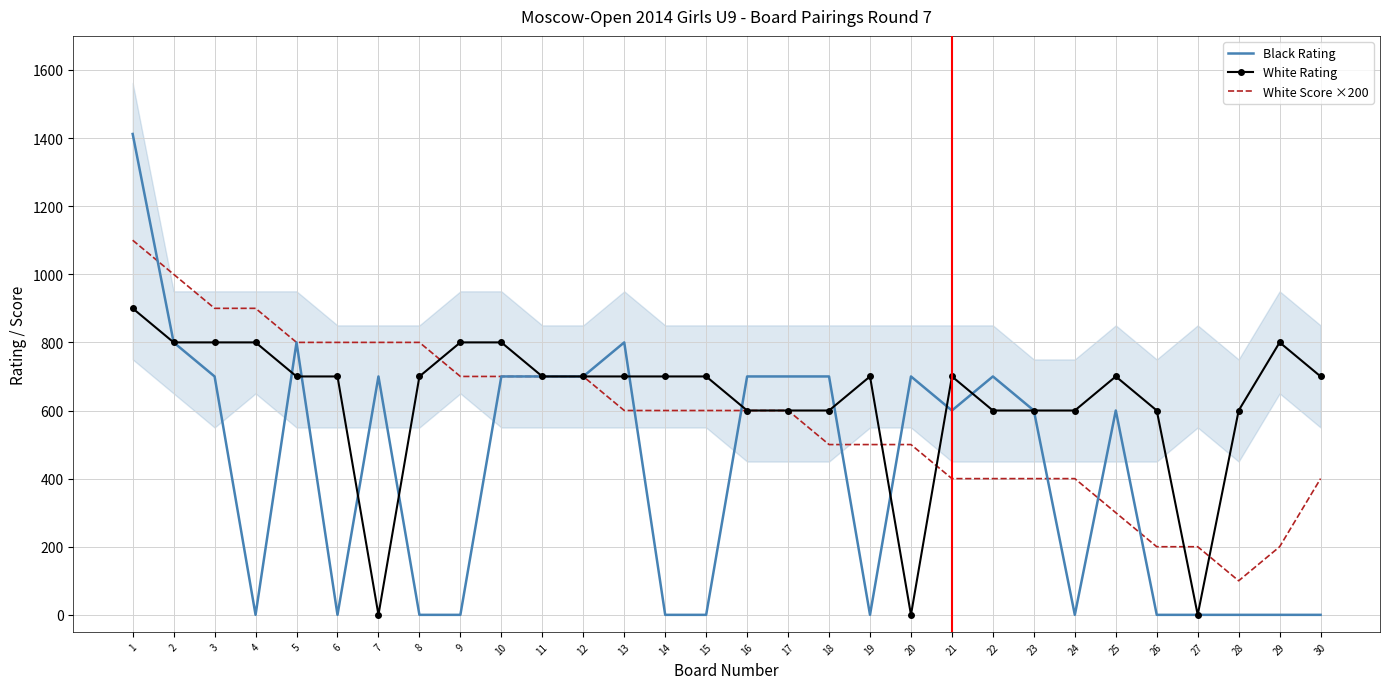

True or false: White Rating has a value of 275 at 18.

False